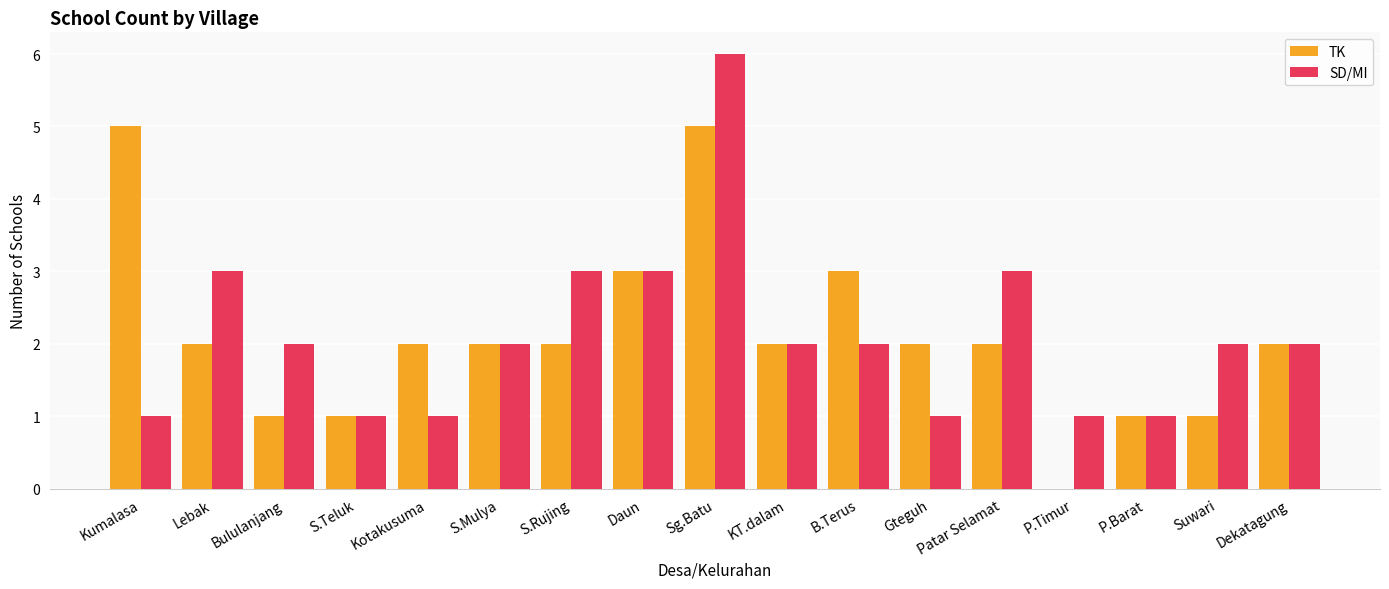

At which category is the sum across all series the highest?

Sg.Batu